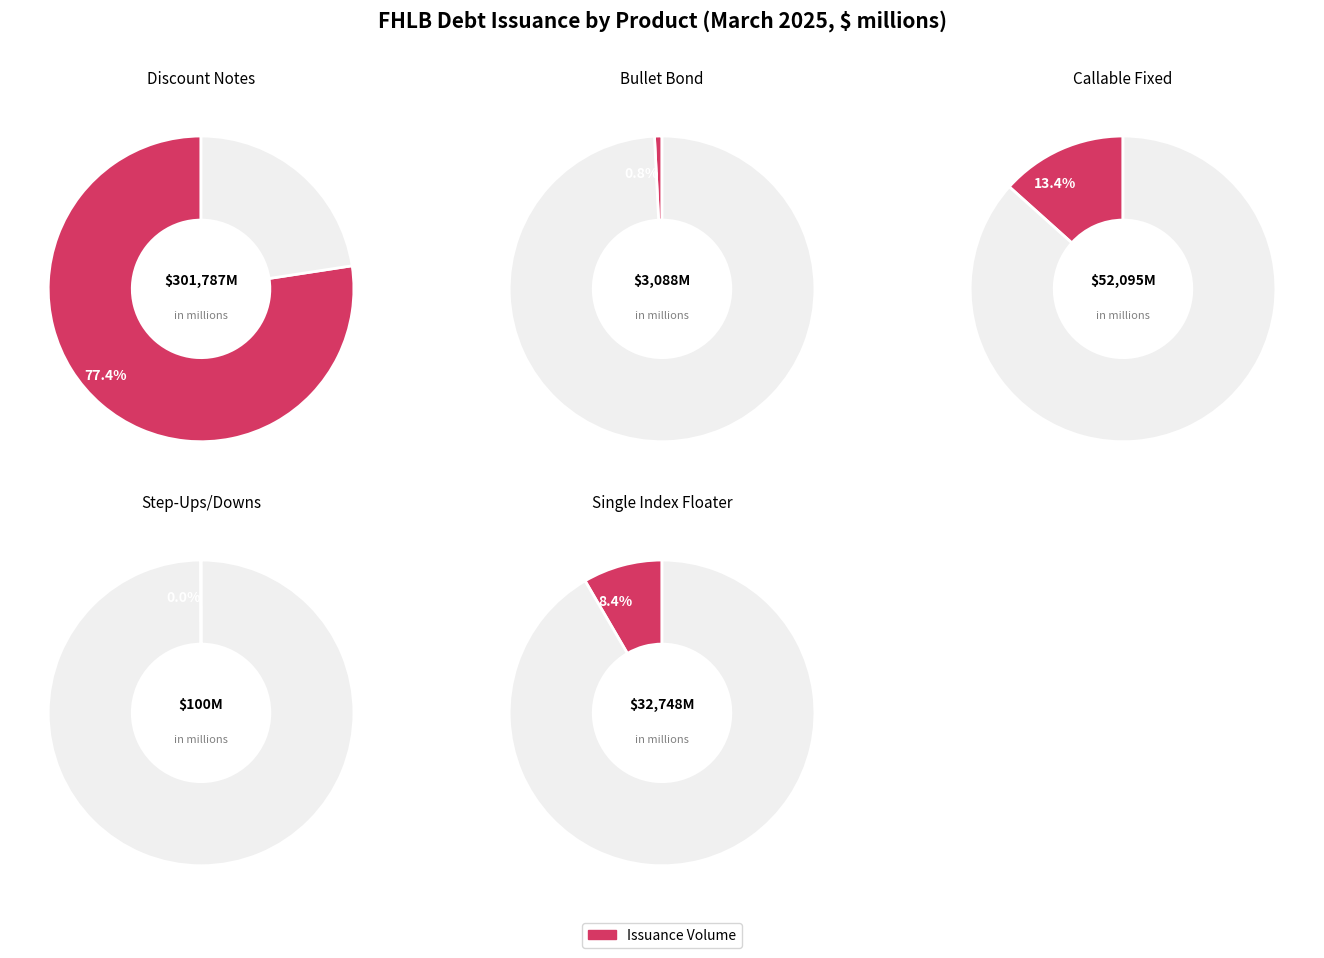

Rank the categories by value from lowest to highest.

Step-Ups/Downs, Bullet Bond, Single Index Floater, Callable Fixed, Discount Notes